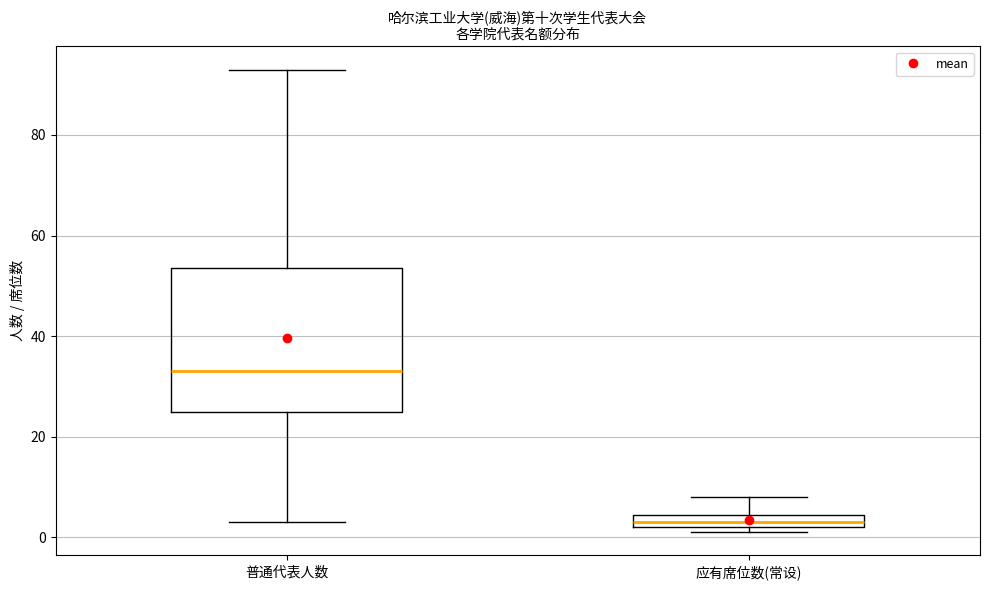

Where is the lower edge of the box for 普通代表人数 on the y-axis? The values are not printed on the chart, so give them approximately, as read against the axis.

26